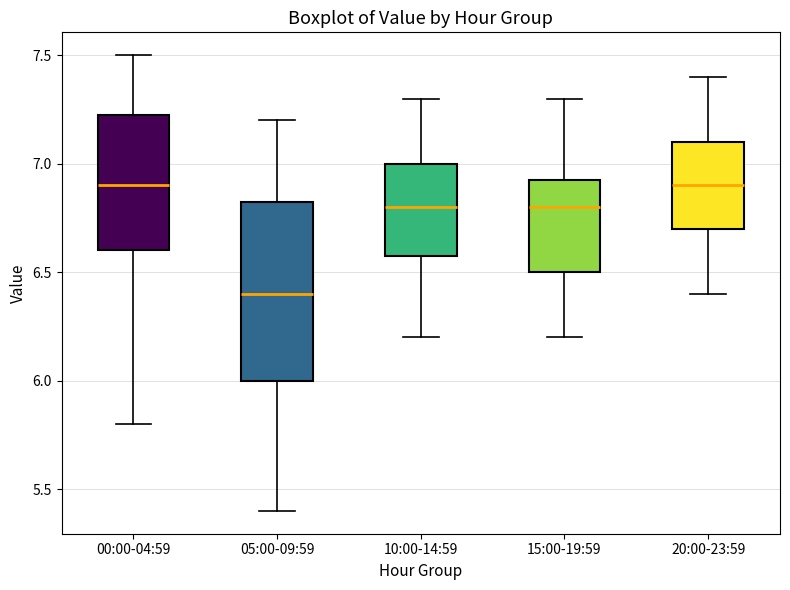

Which box is the tallest, from its lower edge to its upper edge?

05:00-09:59